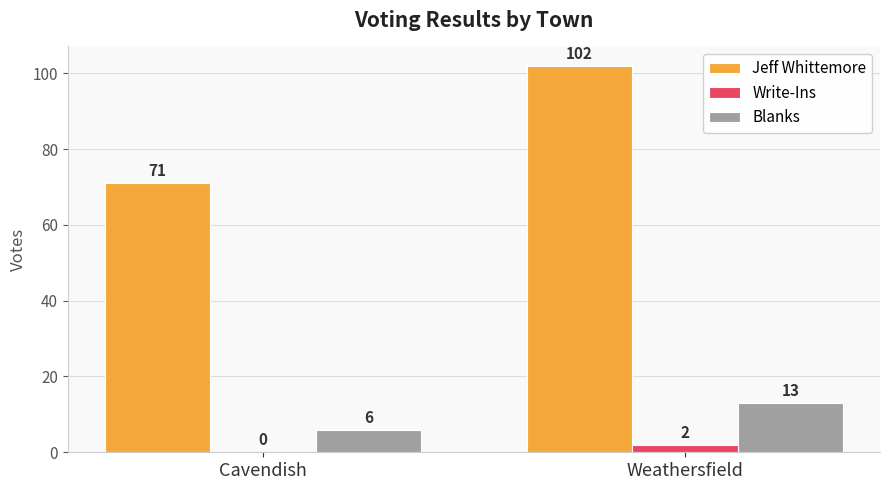

What is the greatest value displayed?

102